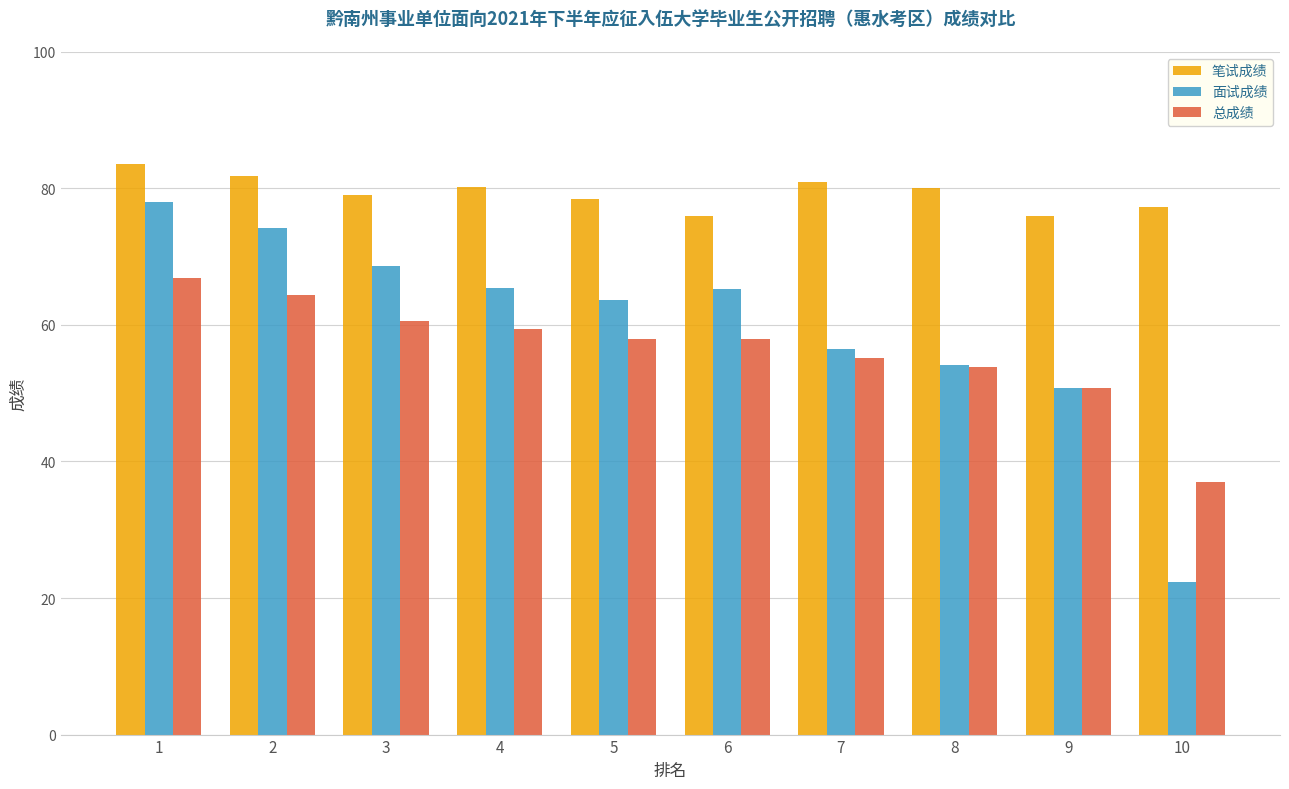

Rank the series by their average value, from highest to lowest.

笔试成绩, 面试成绩, 总成绩